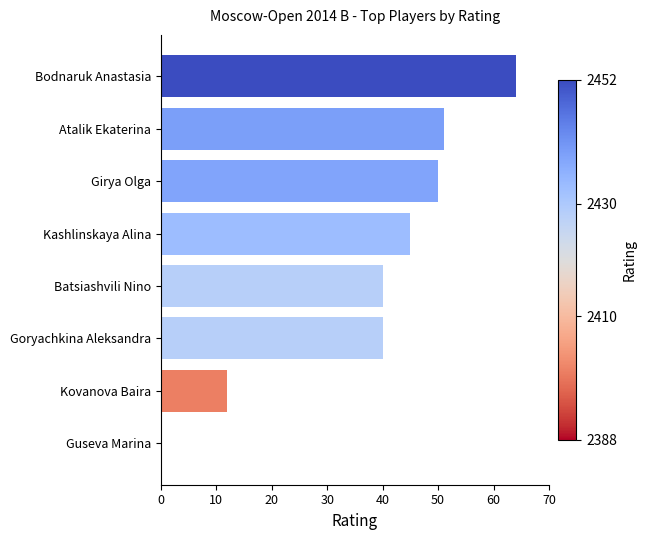

Between Guseva Marina and Bodnaruk Anastasia, which is larger?

Bodnaruk Anastasia